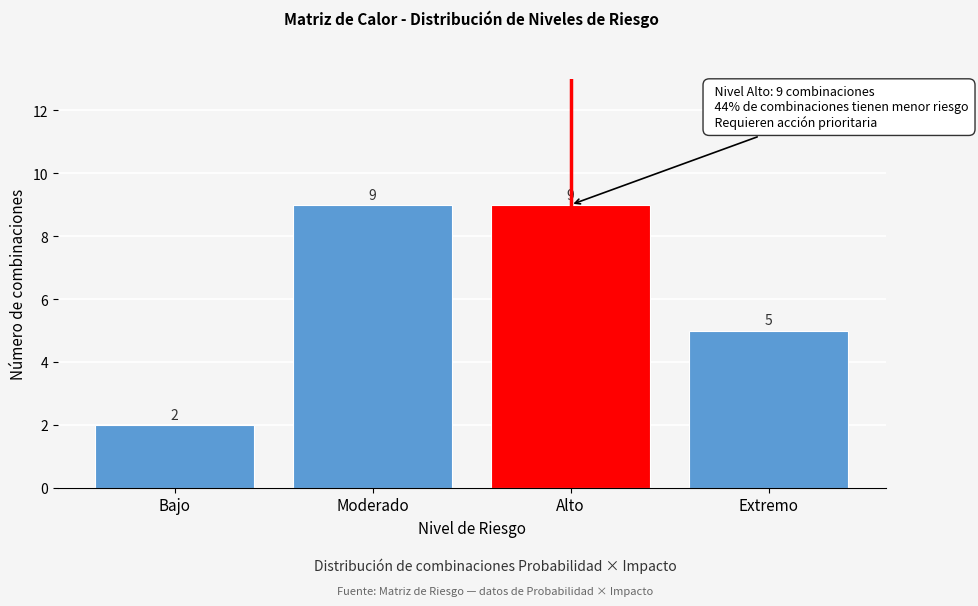

Reading left to right, extract all data points from this chart.

Bajo=2	Moderado=9	Alto=9	Extremo=5